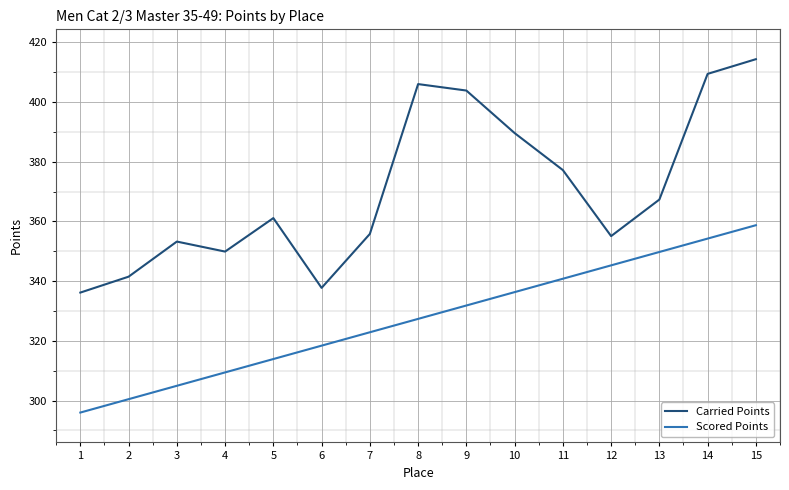

Rank the categories by Scored Points value from highest to lowest.

15, 14, 13, 12, 11, 10, 9, 8, 7, 6, 5, 4, 3, 2, 1